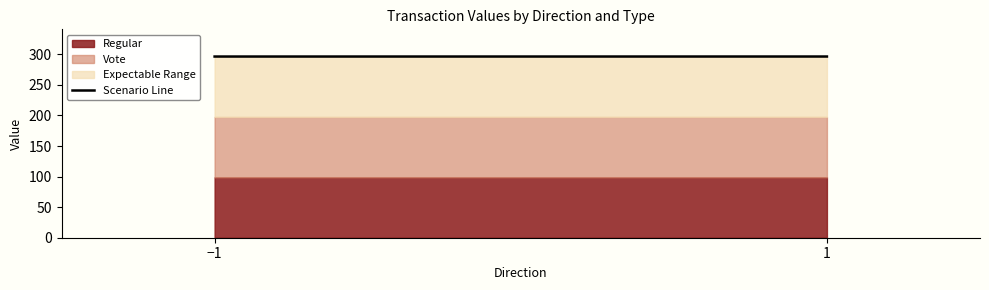

How many lines are shown in the chart?

3